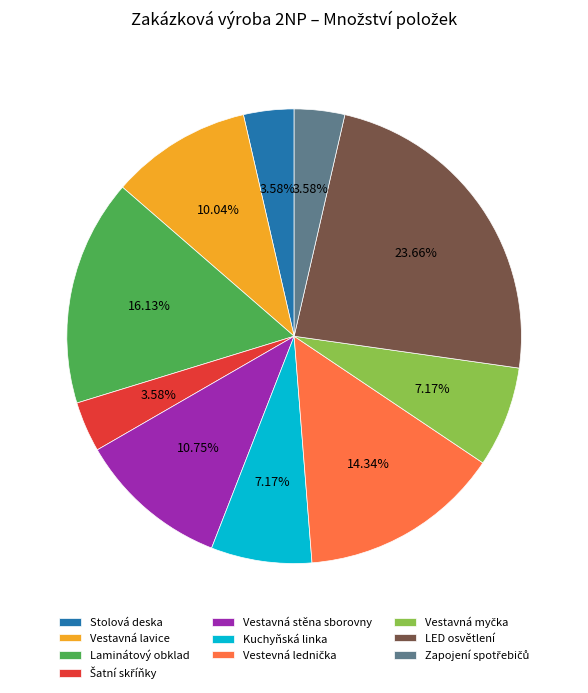

Which slice is the largest?

LED osvětlení